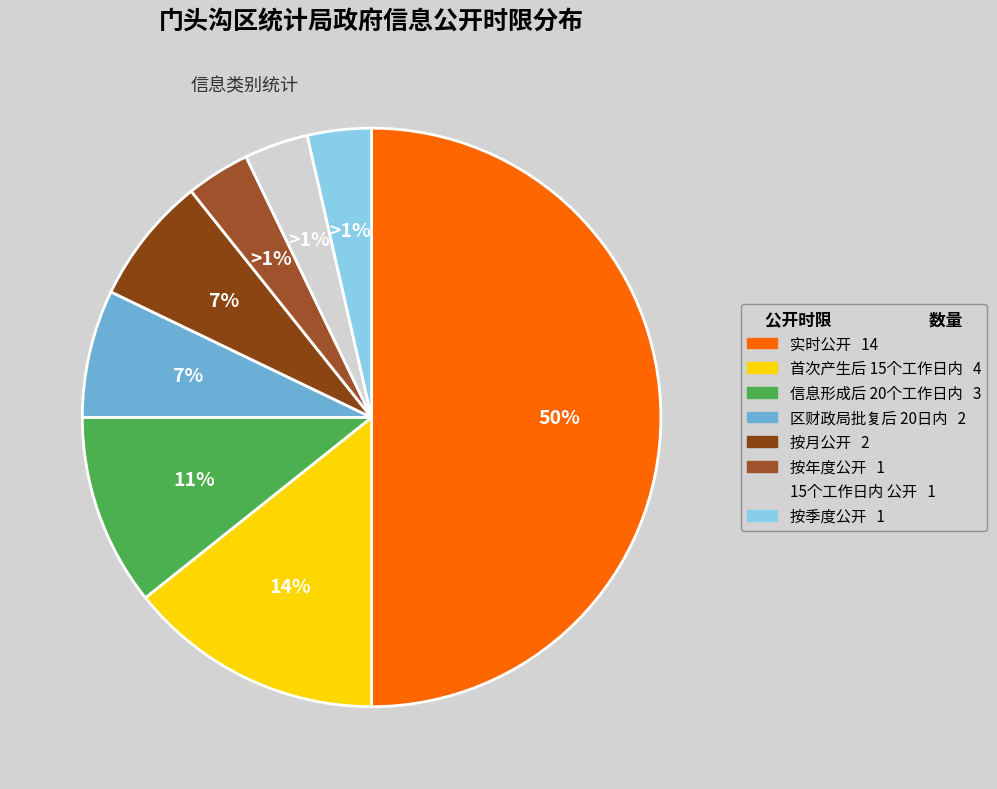

How many segments does this pie chart have?

6